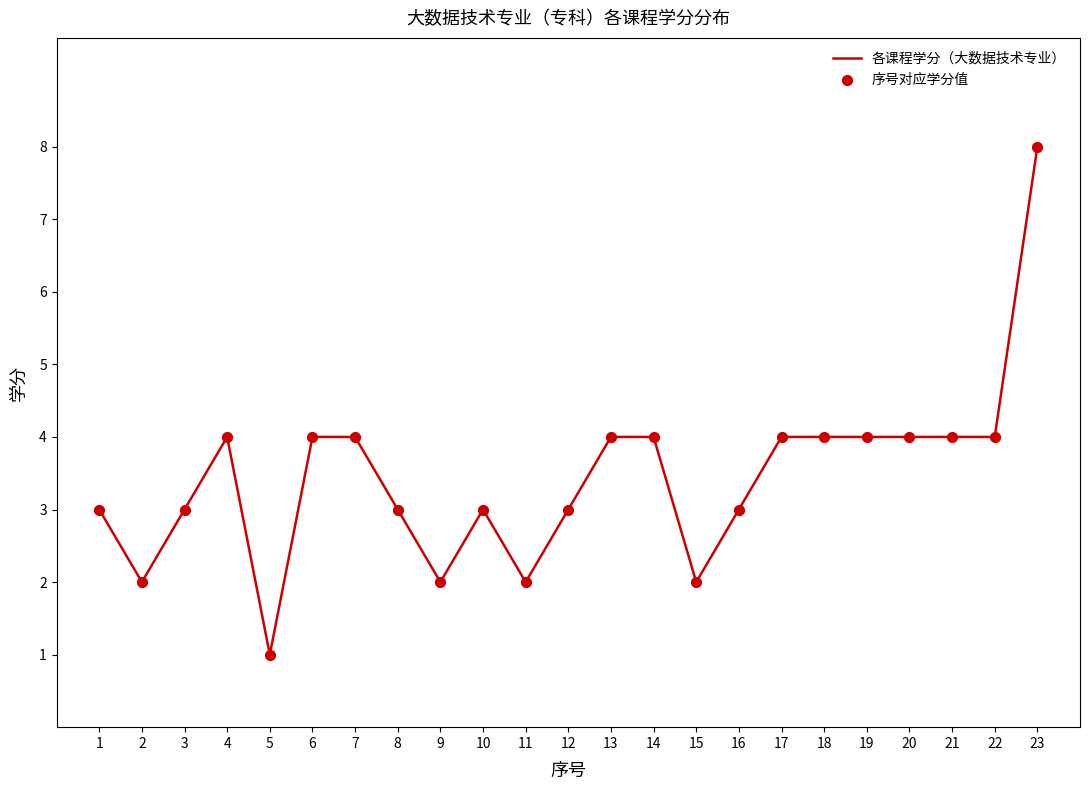

The chart shows a value of 4 at 21. True or false?

True